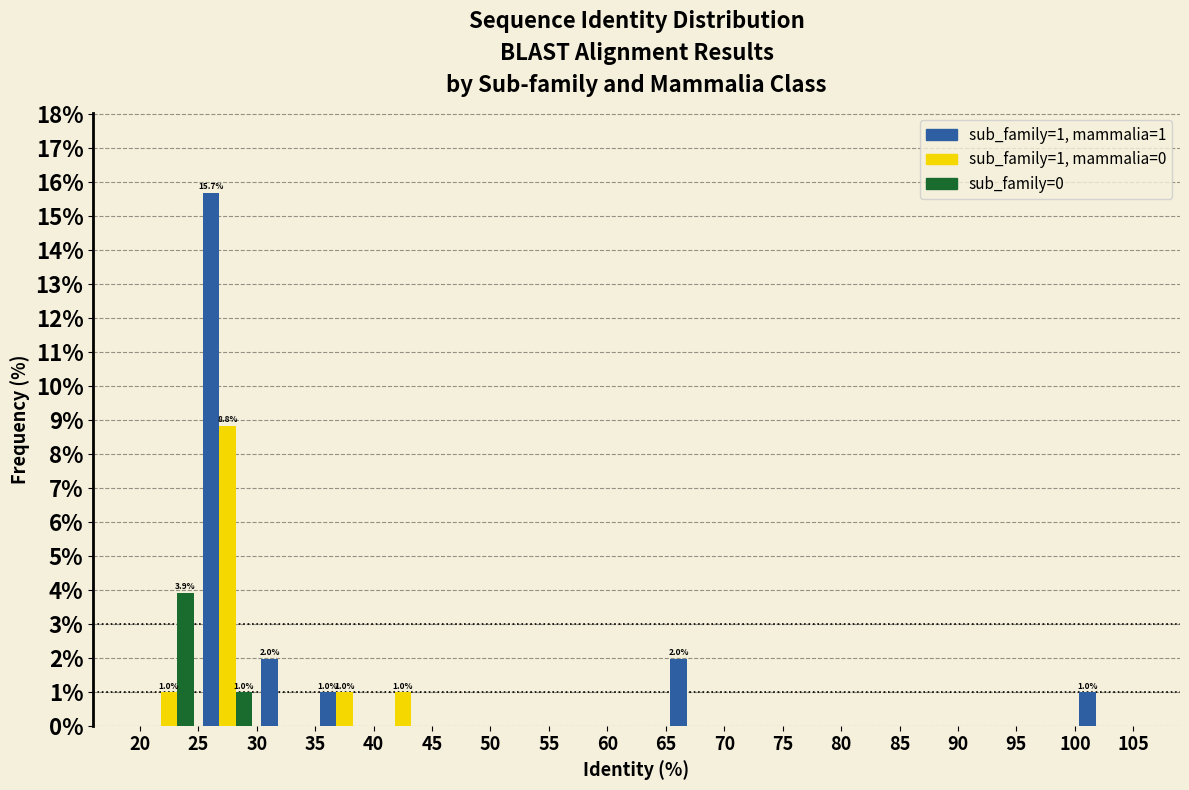

In the sub_family=0 series, which range on the x-axis has the tallest bar?

20 to 25